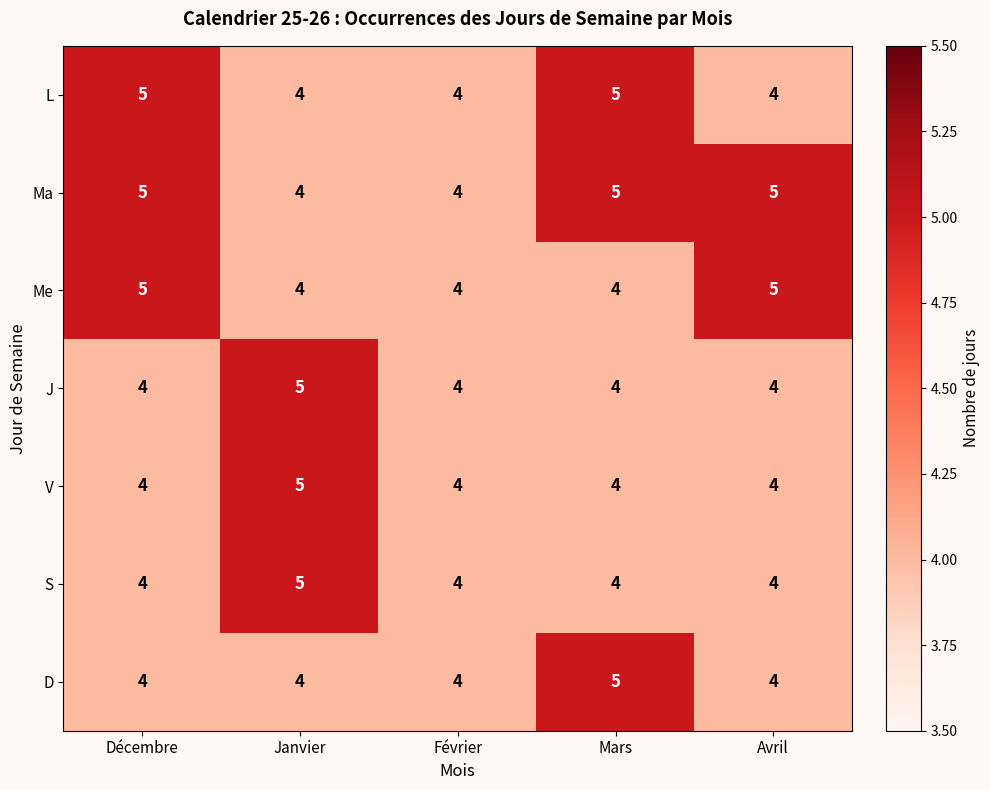

What is the spread (max minus min) of values at Avril?

1